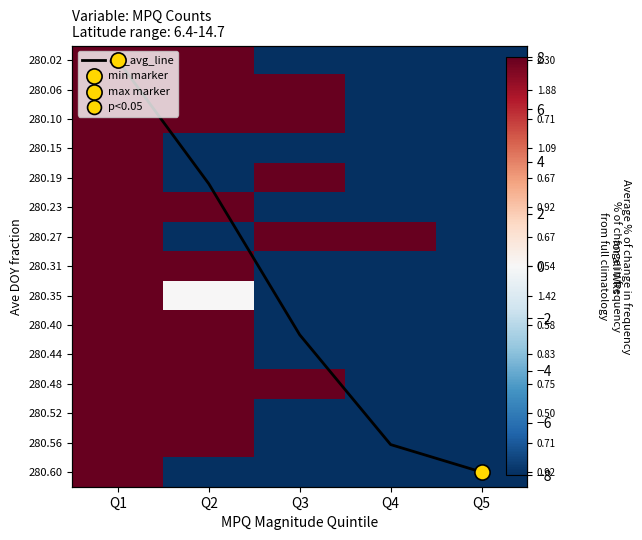

Read the 280.19 value at Q5.

-8.0